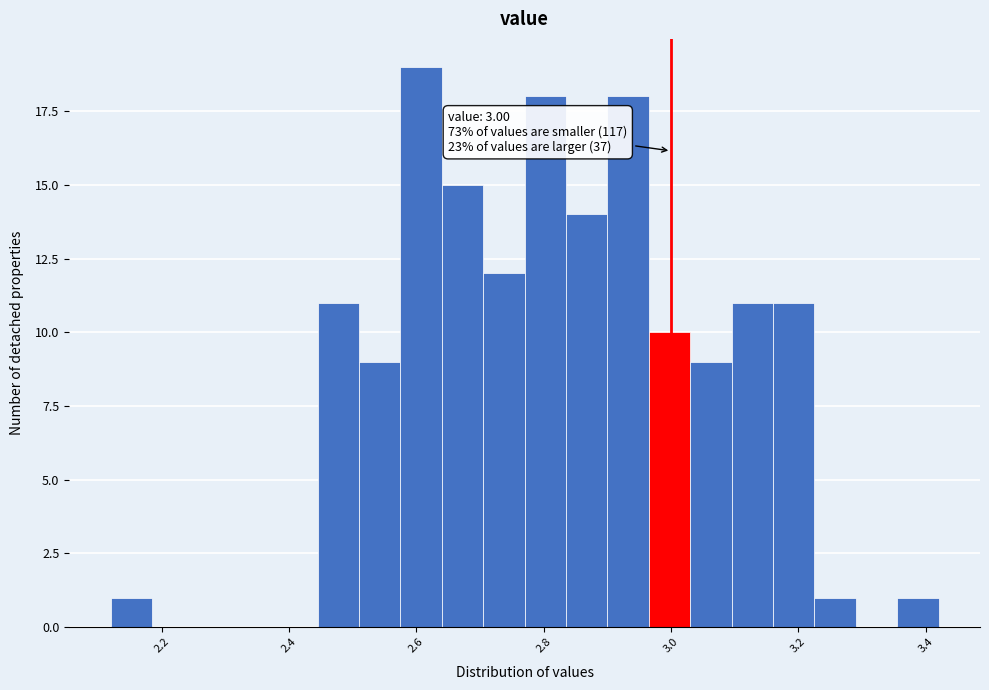

Read against the x-axis, roughly where is the centre of the tallest bar?

2.60